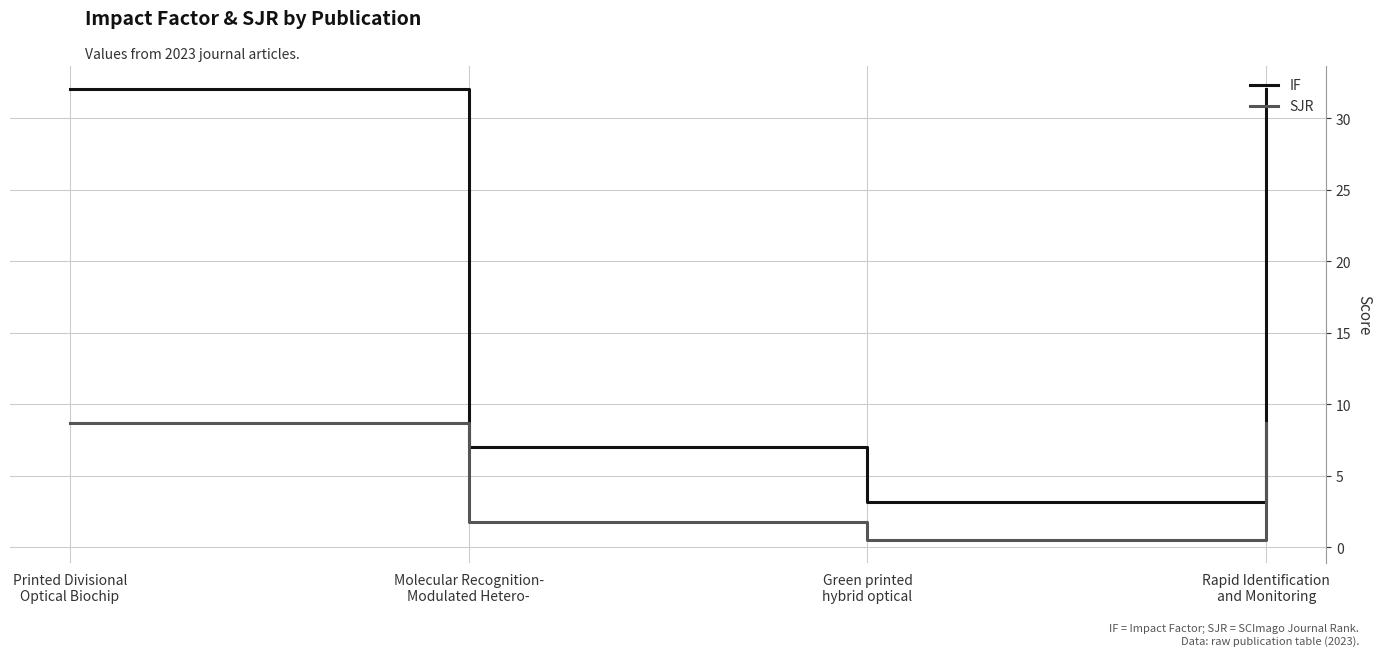

What is the average value of the IF series?

18.6